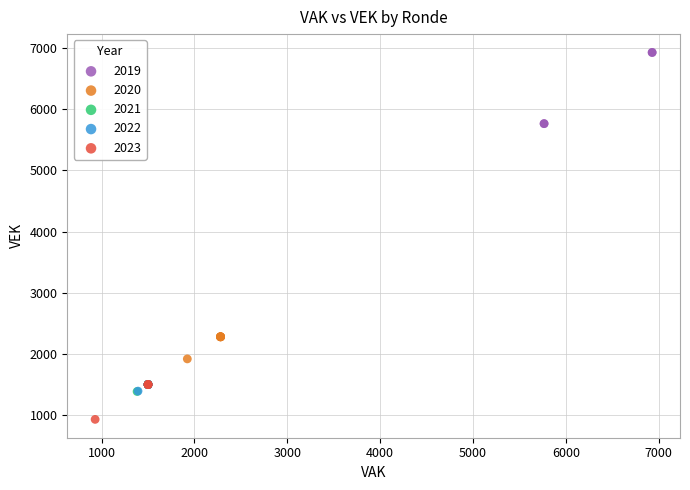

Which series has the largest Y range (max minus min)?

2019